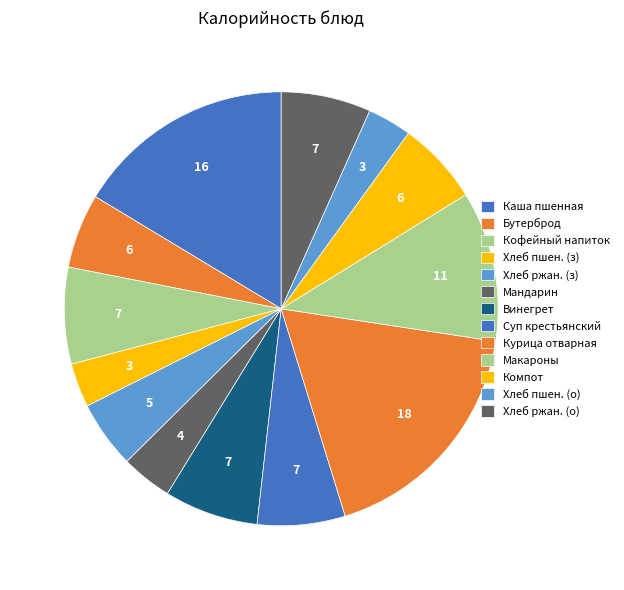

What is the largest slice in the pie chart?

Курица отварная